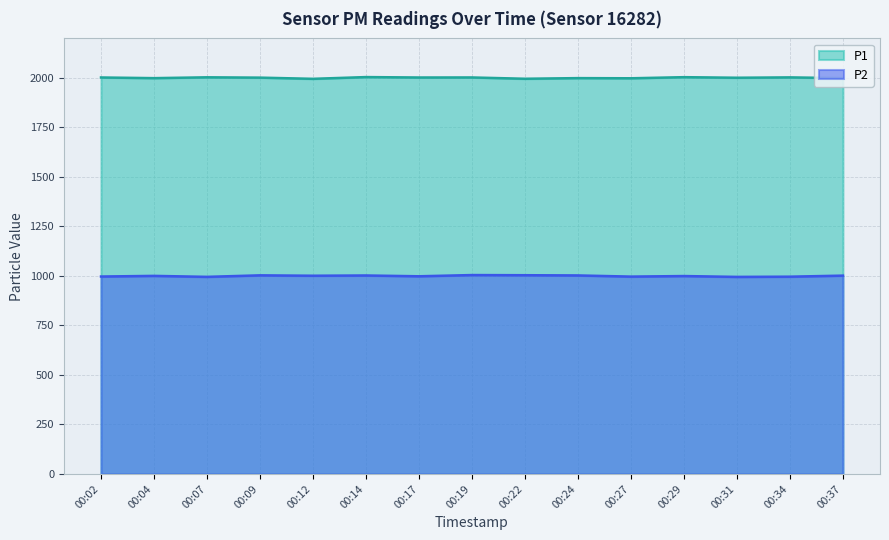

Between 00:31 and 00:14, which is larger?

00:31